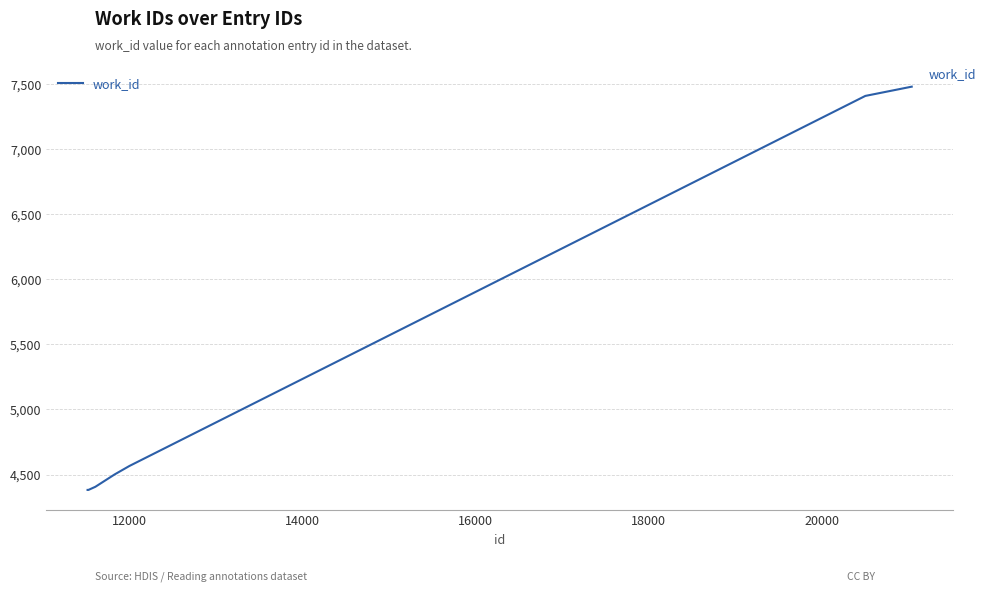

What is the difference between the maximum and minimum values?

3096